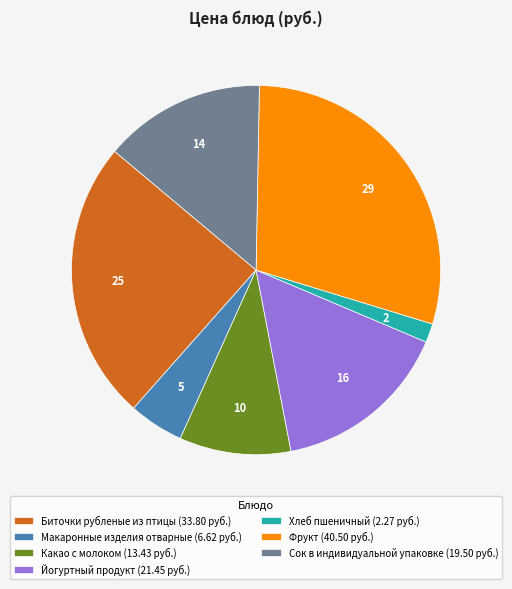

Which slice is the smallest?

Хлеб пшеничный